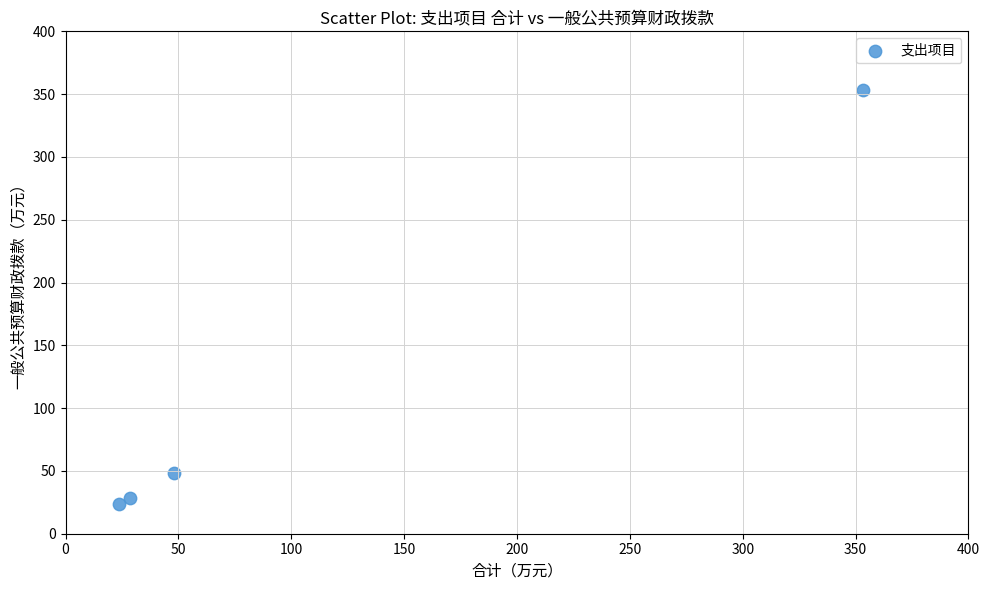

What Y value in the scatter plot is closest to 188?

48.1